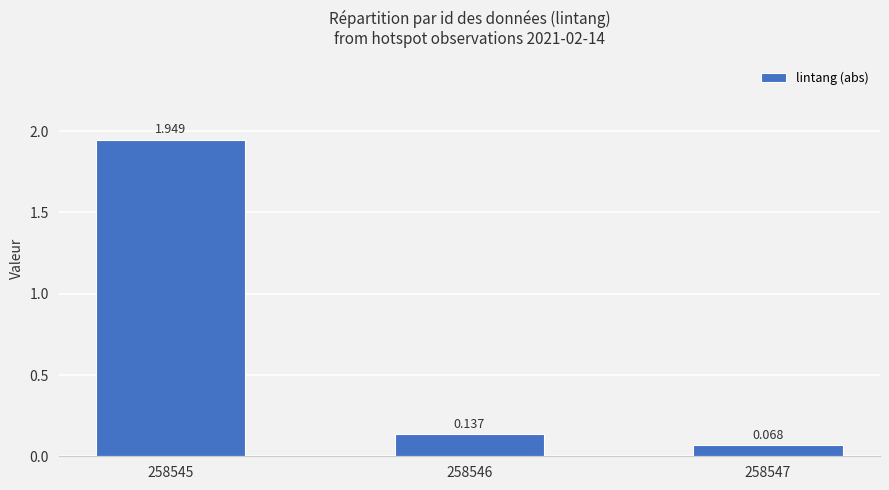

What is the value of the 3rd bar from the left?

0.1